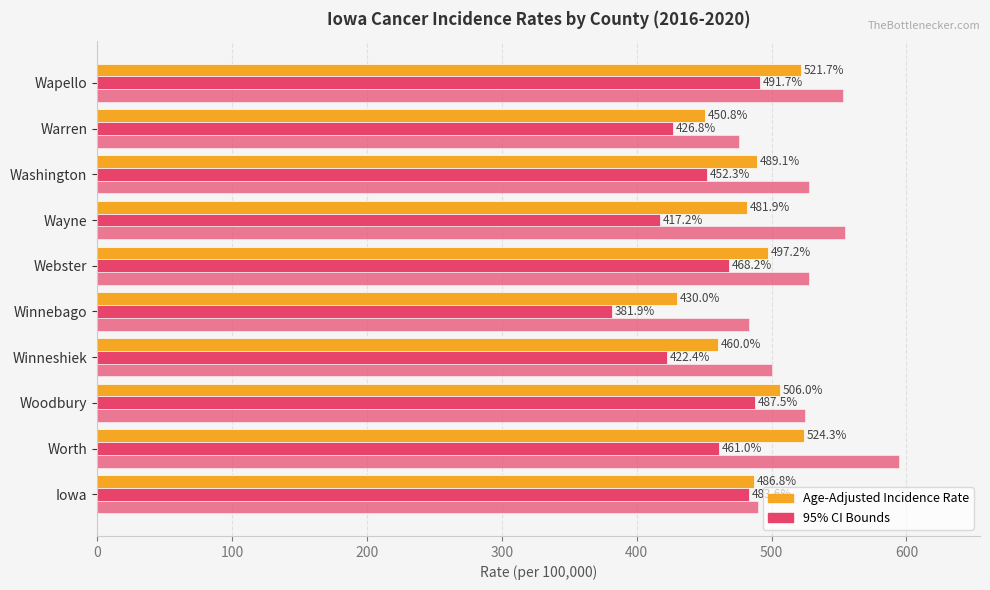

Reading left to right, transcribe all the data shown in this chart.

Age-Adjusted Incidence Rate: 486.8	524.3	506.0	460.0	430.0	497.2	481.9	489.1	450.8	521.7
Lower 95% CI: 483.6	461.0	487.5	422.4	381.9	468.2	417.2	452.3	426.8	491.7
Upper 95% CI: 490.0	594.5	525.1	500.3	483.1	527.6	554.6	528.1	475.8	553.2